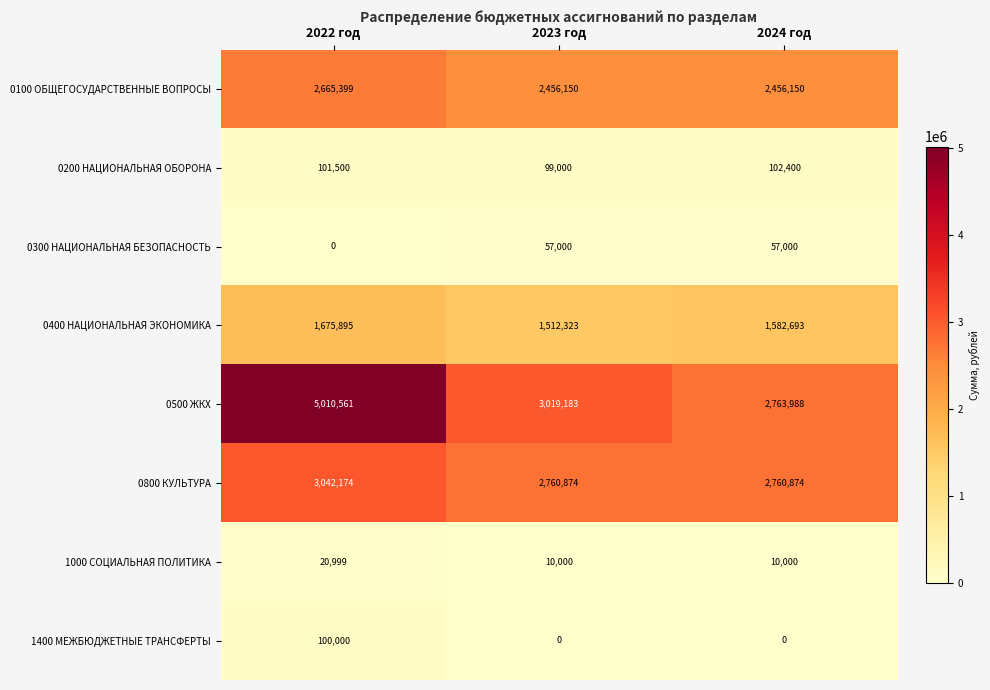

Reading right to left, transcribe all the data shown in this chart.

0100 ОБЩЕГОСУДАРСТВЕННЫЕ ВОПРОСЫ: 2024 год=2456150	2023 год=2456150	2022 год=2665399
0200 НАЦИОНАЛЬНАЯ ОБОРОНА: 2024 год=102400	2023 год=99000	2022 год=101500
0300 НАЦИОНАЛЬНАЯ БЕЗОПАСНОСТЬ: 2024 год=57000	2023 год=57000	2022 год=0
0400 НАЦИОНАЛЬНАЯ ЭКОНОМИКА: 2024 год=1582693	2023 год=1512323	2022 год=1675895
0500 ЖКХ: 2024 год=2763988	2023 год=3019183	2022 год=5010561
0800 КУЛЬТУРА: 2024 год=2760874	2023 год=2760874	2022 год=3042174
1000 СОЦИАЛЬНАЯ ПОЛИТИКА: 2024 год=10000	2023 год=10000	2022 год=20999
1400 МЕЖБЮДЖЕТНЫЕ ТРАНСФЕРТЫ: 2024 год=0	2023 год=0	2022 год=100000